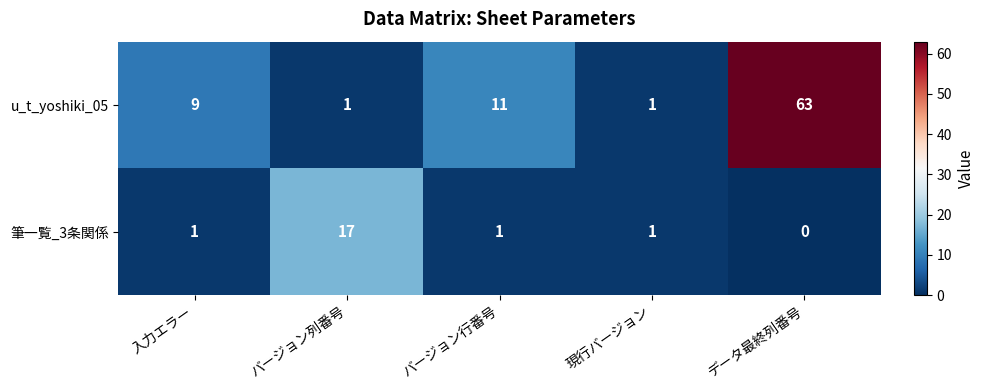

What is the difference between the second highest and minimum values in the u_t_yoshiki_05 series?

10